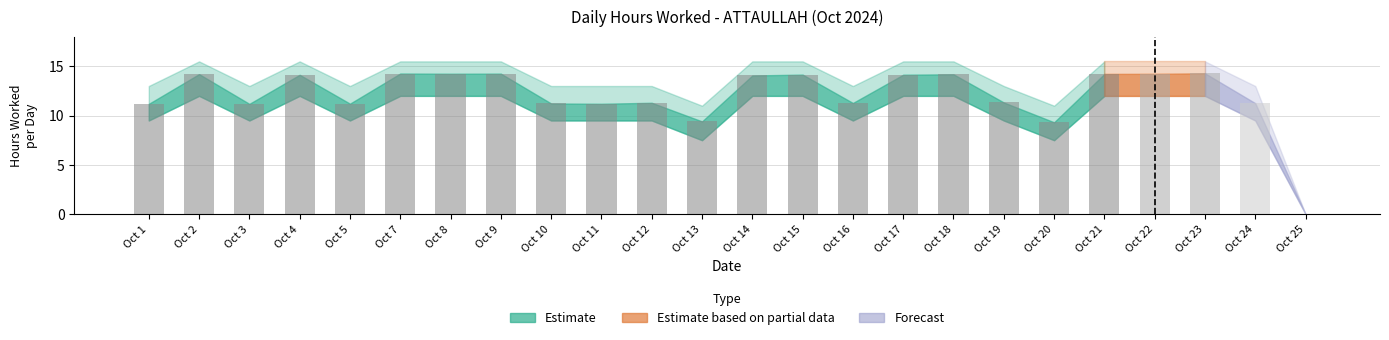

What is the sum of all values?

290.4